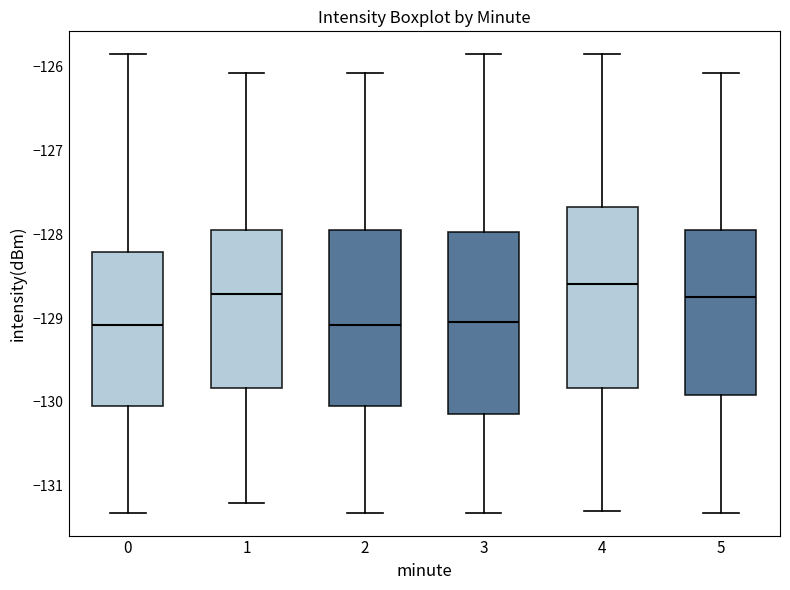

Reading left to right, transcribe this box plot: for each box, give where its median line is, the range the box spans, and where its two whiskers end, as read against the y-axis. The values are not printed on the chart, so give them approximately, as read against the axis.

0: median -129.1, box -130.0 to -128.2, whiskers -131.3 to -125.8
1: median -128.7, box -129.8 to -127.9, whiskers -131.2 to -126.1
2: median -129.1, box -130.0 to -127.9, whiskers -131.3 to -126.1
3: median -129.0, box -130.1 to -128.0, whiskers -131.3 to -125.8
4: median -128.6, box -129.8 to -127.7, whiskers -131.3 to -125.8
5: median -128.7, box -129.9 to -127.9, whiskers -131.3 to -126.1